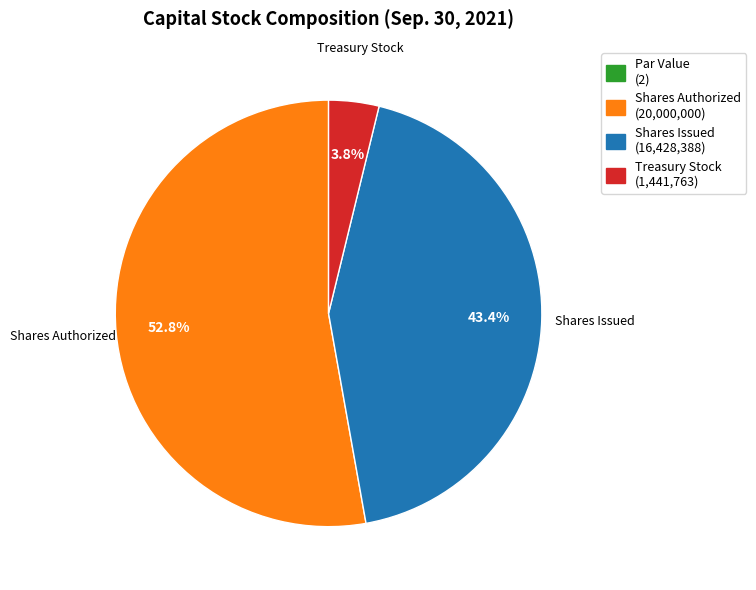

Is there any slice that represents more than half of the pie?

Yes